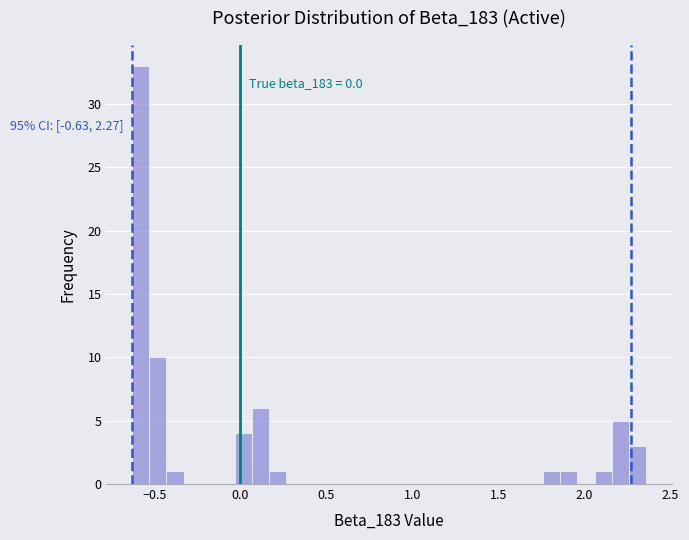

Around what value on the x-axis is the tallest bar? Give the approximate position of its centre, as read against the axis.

-0.60